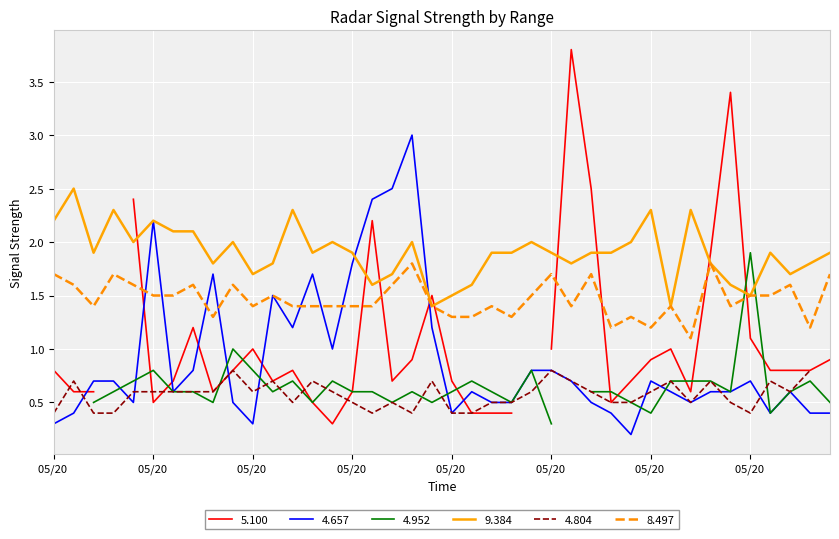

What is the value of the 9.384 point at the 15th from the left?

2.0